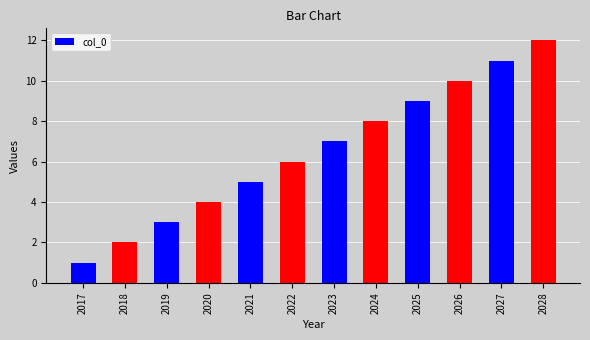

What is the value of the 7th bar from the left?

7